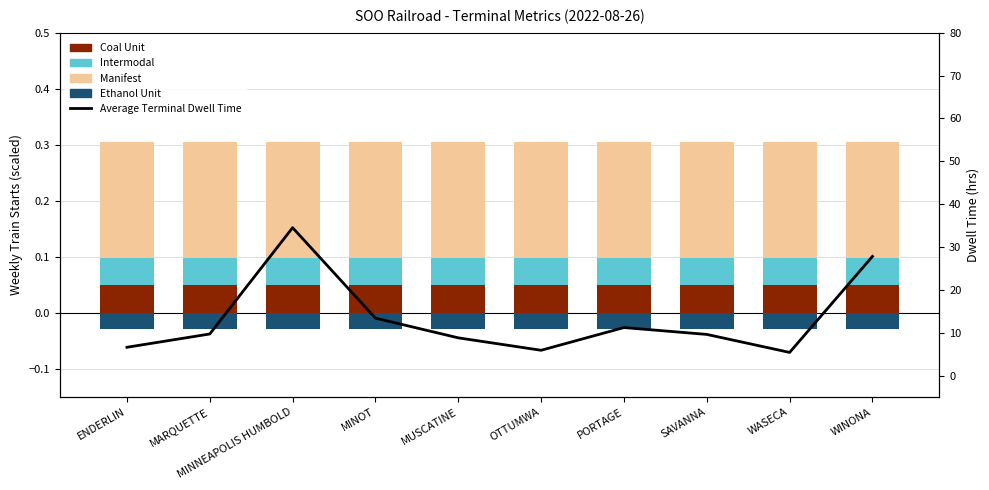

What is the label of the 10th bar from the left?

WINONA